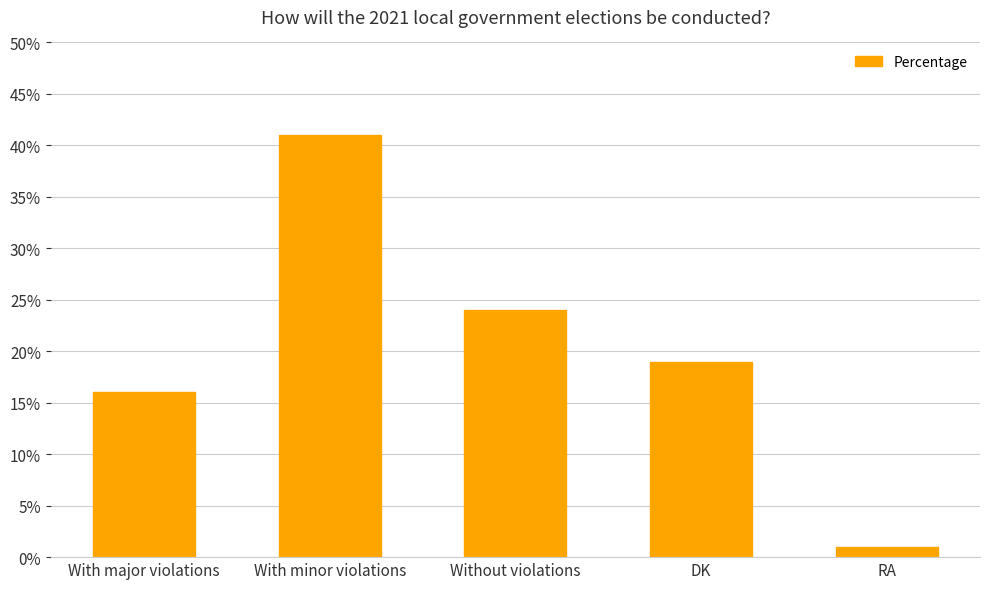

At which category does the chart reach its peak across all series?

With minor violations